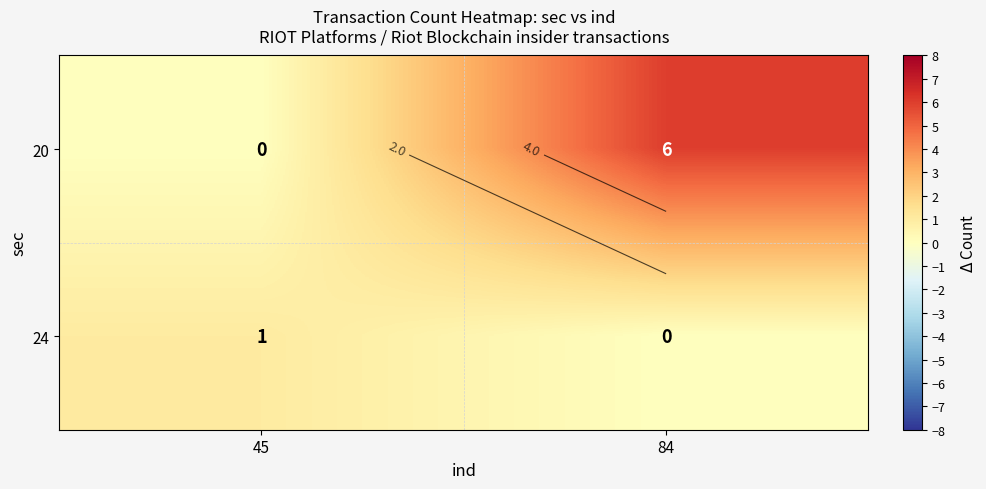

Which series has the largest total across all categories?

20